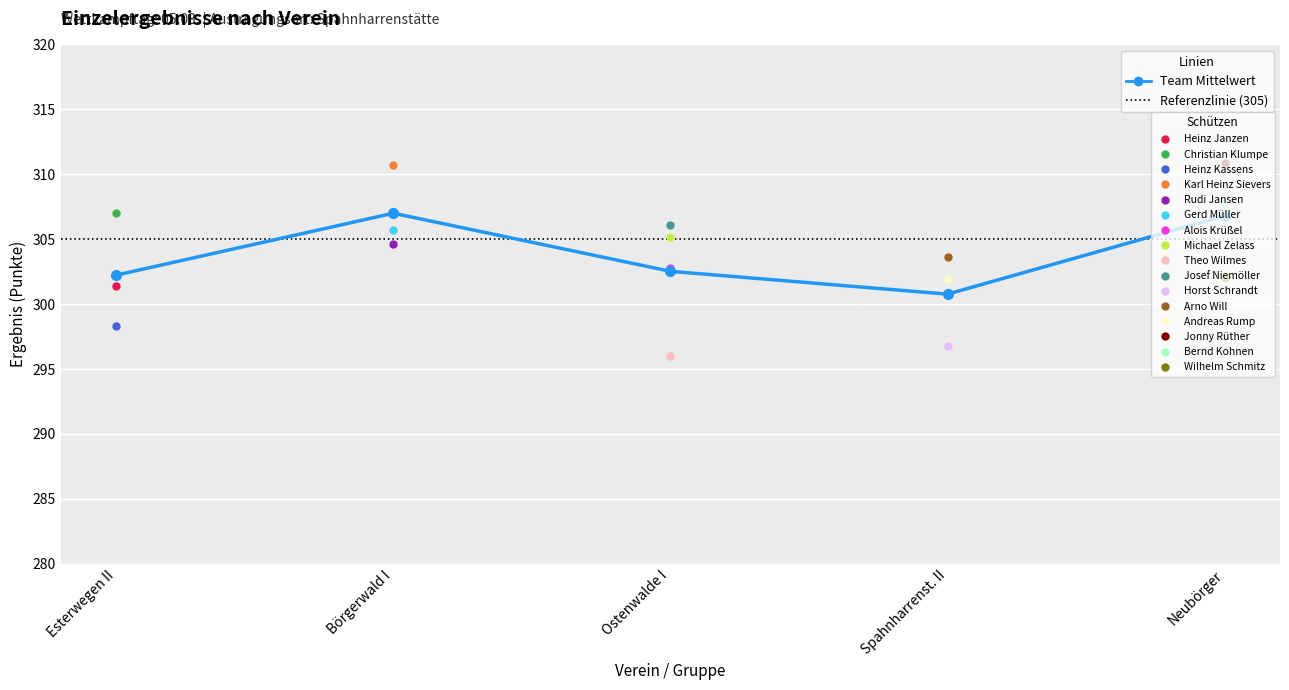

Is it true that the value at Spahnharrenst. II is 300.8?

True